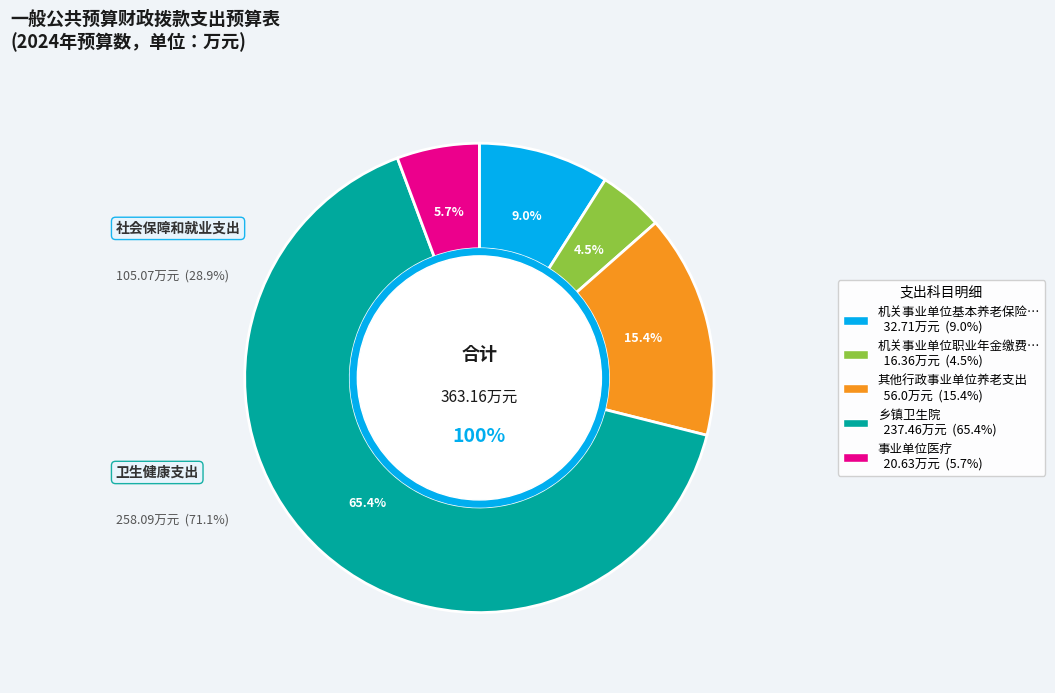

True or false: 事业单位医疗 accounts for 1% of the total.

False